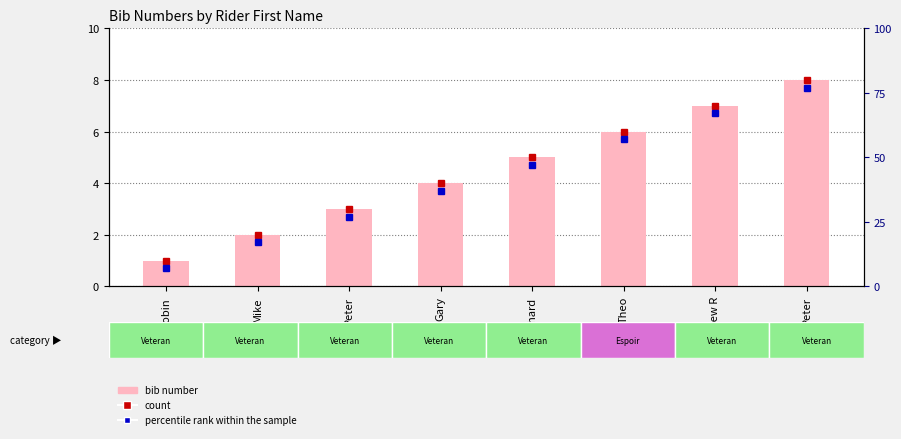

What is the approximate value at Richard?

5